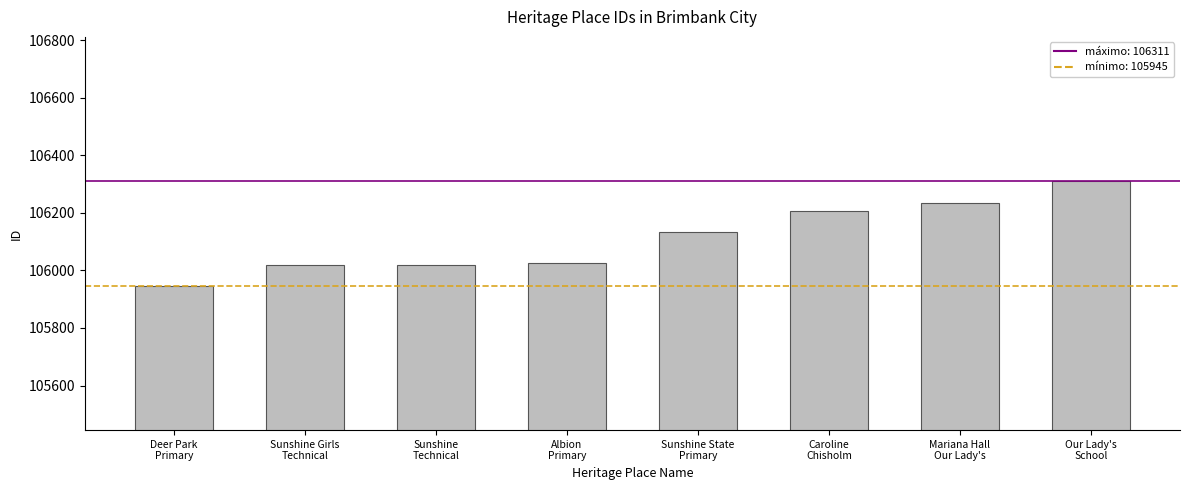

What is the change in value from Sunshine Girls
Technical to Albion
Primary?

+9